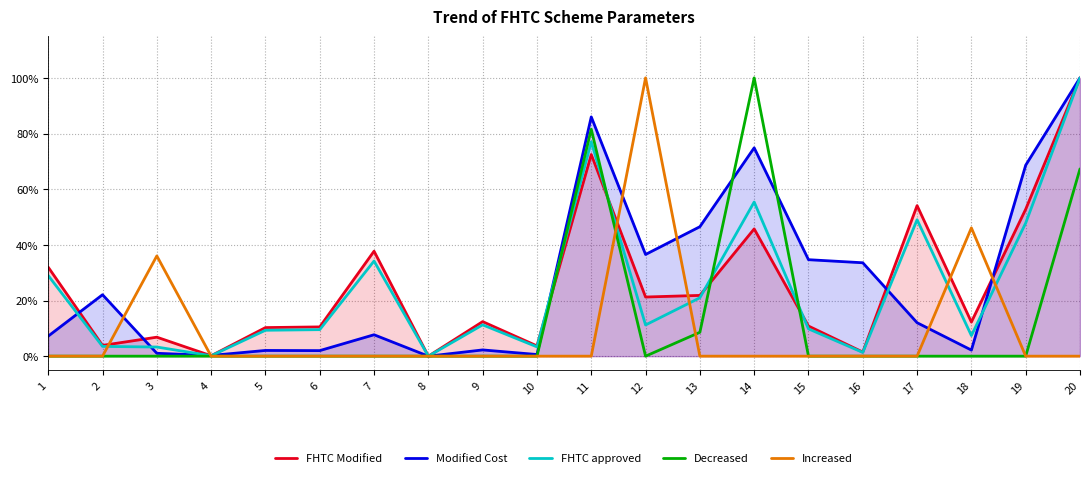

Which category has the lowest value in the Increased series?

1